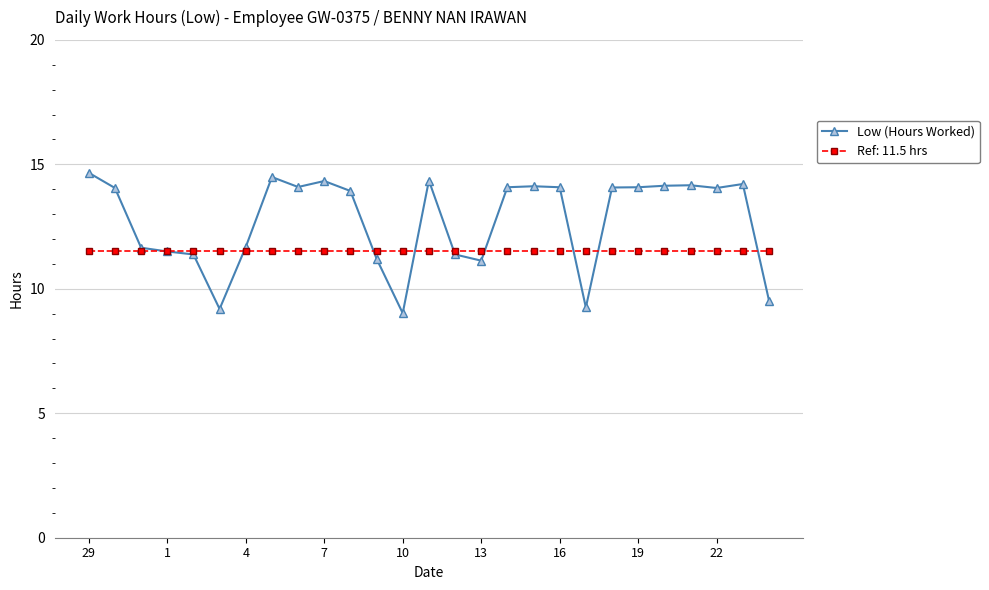

What is the lowest value of the Low (Hours Worked) series?

9.0